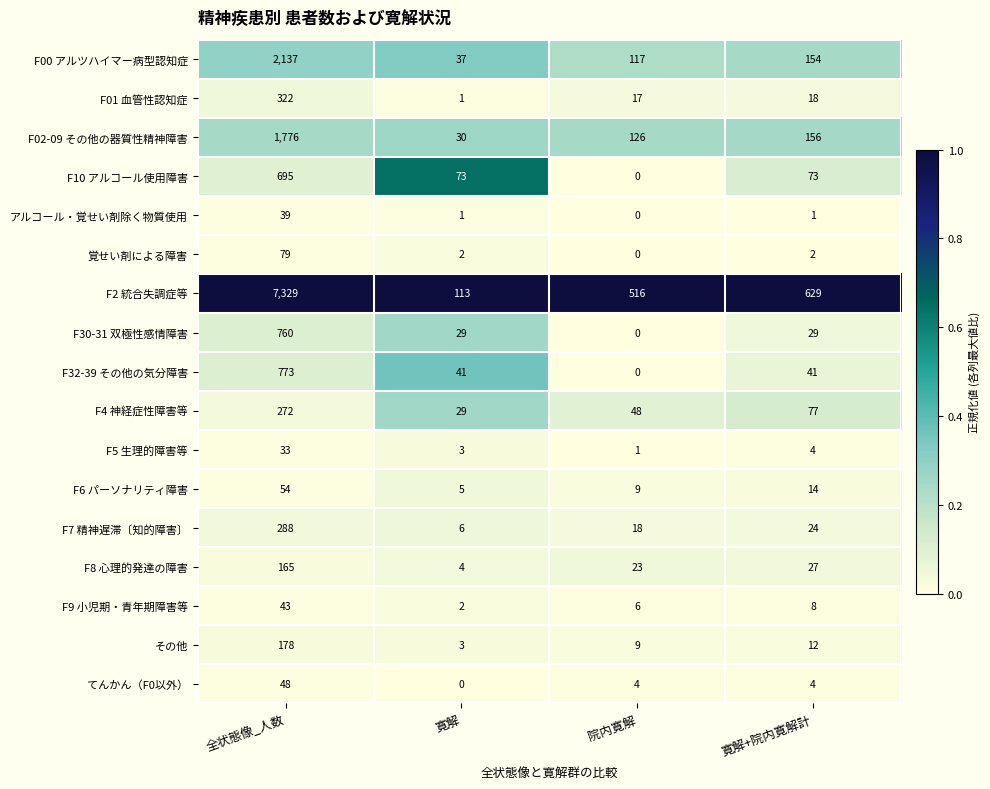

The F2 統合失調症等 series shows 138 at 寛解+院内寛解計. True or false?

False